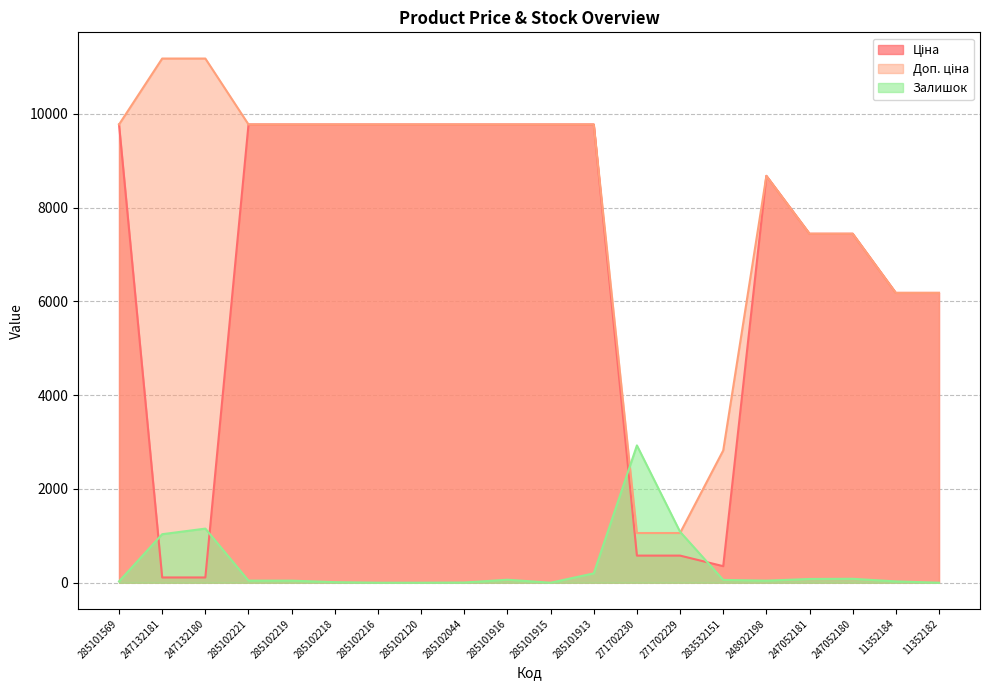

What is the label of the 6th point from the left?

285102218